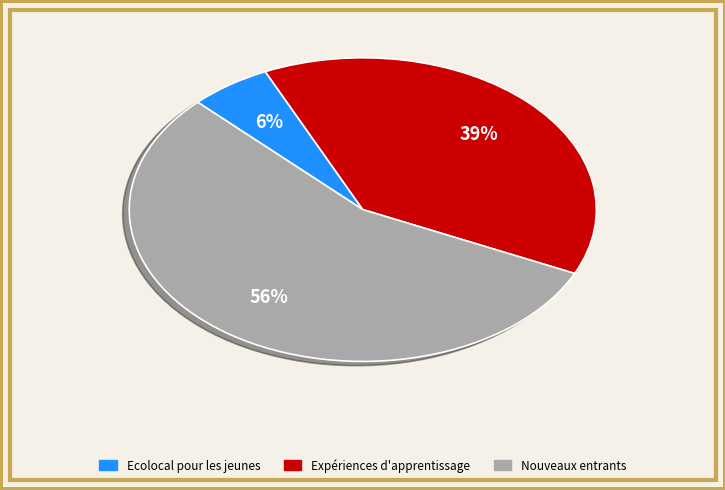

Does any single category account for the majority?

Yes